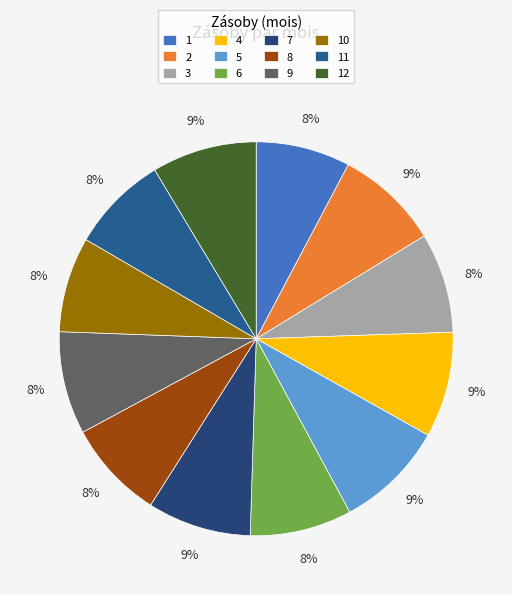

To the nearest percent, what is the combined percentage of 5 and 12?

18%